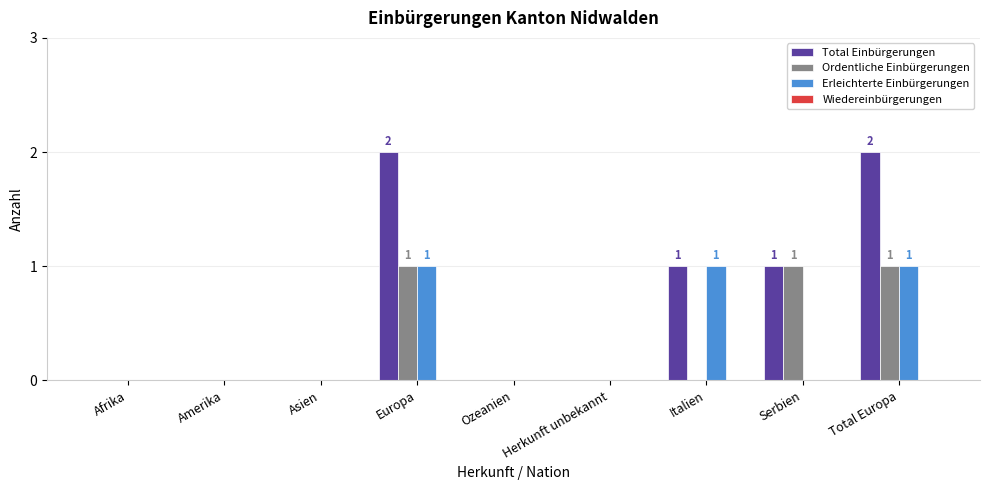

The value of Total Einbürgerungen at Amerika is 0. True or false?

True